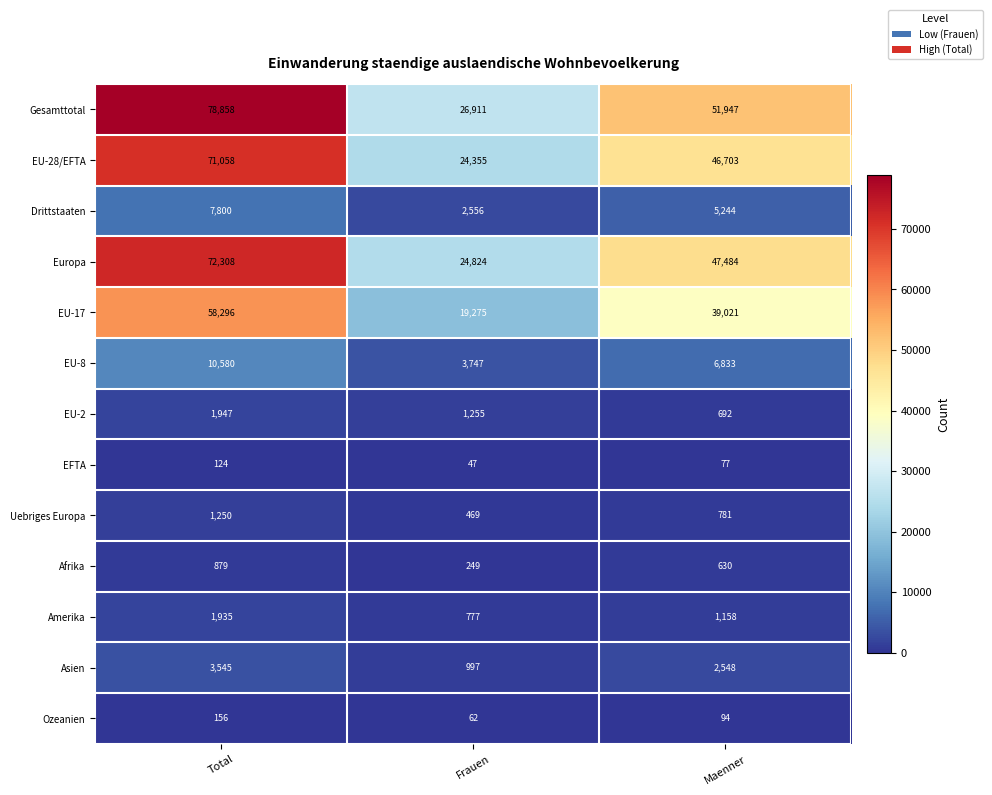

What is the difference between the highest and lowest values at Maenner?

51870